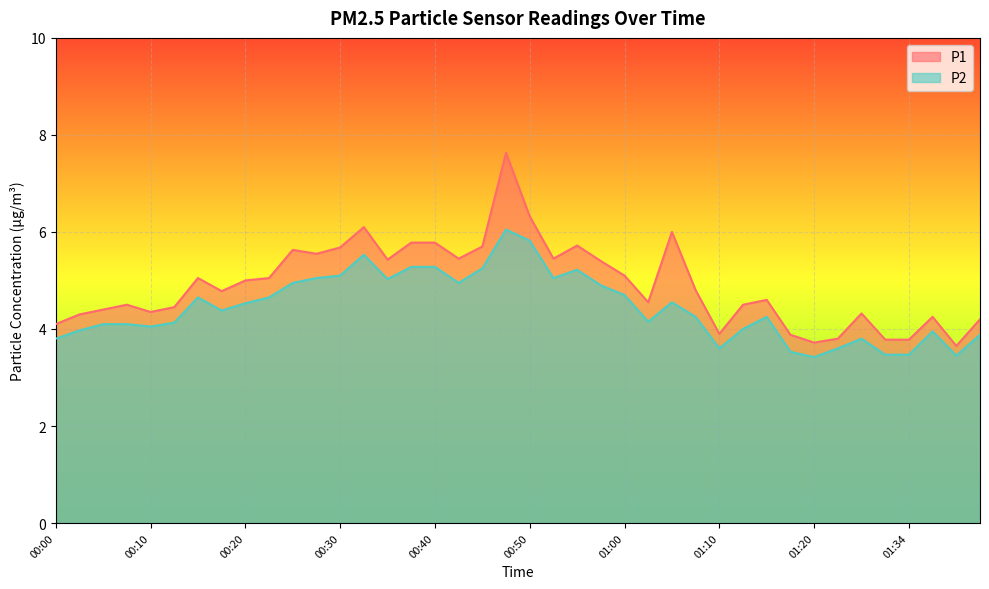

What is the approximate value of P2 at 00:18?

4.4